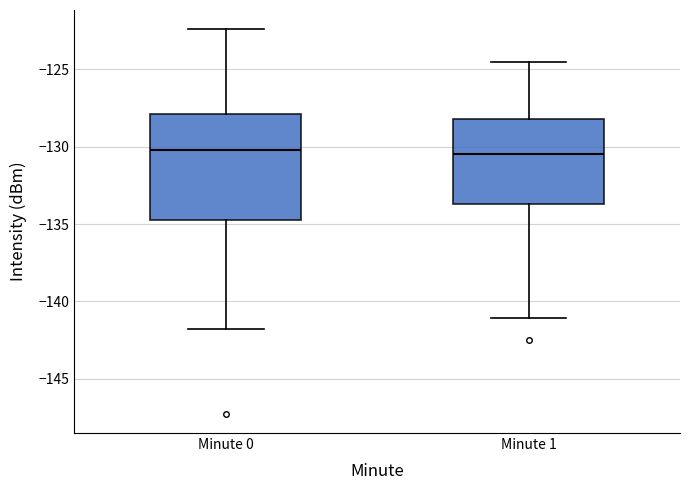

Reading left to right, transcribe this box plot: for each box, give where its median line is, the range the box spans, and where its two whiskers end, as read against the y-axis. The values are not printed on the chart, so give them approximately, as read against the axis.

Minute 0: median -130.0, box -134.5 to -128.0, whiskers -142.0 to -122.5
Minute 1: median -130.5, box -133.5 to -128.0, whiskers -141.0 to -124.5